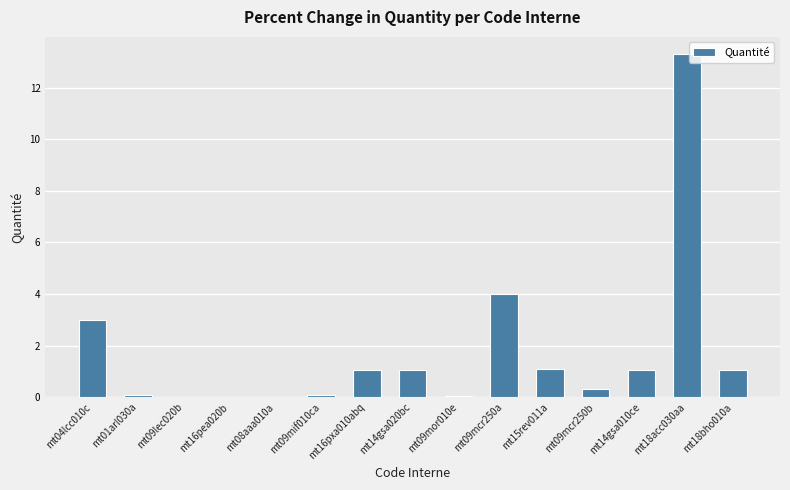

The chart shows a value of 0.4 at mt14gsa010ce. True or false?

False